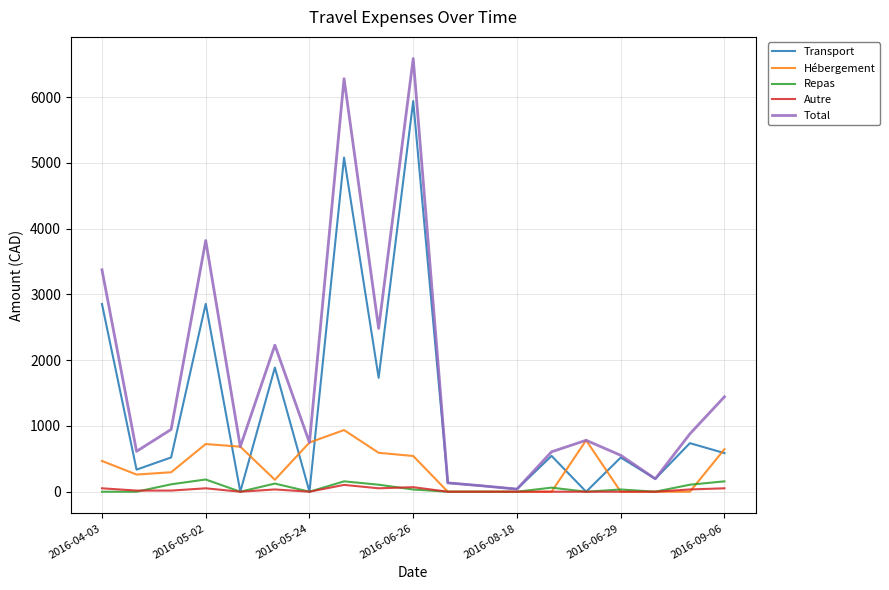

What is the maximum value shown in the chart?

6586.0